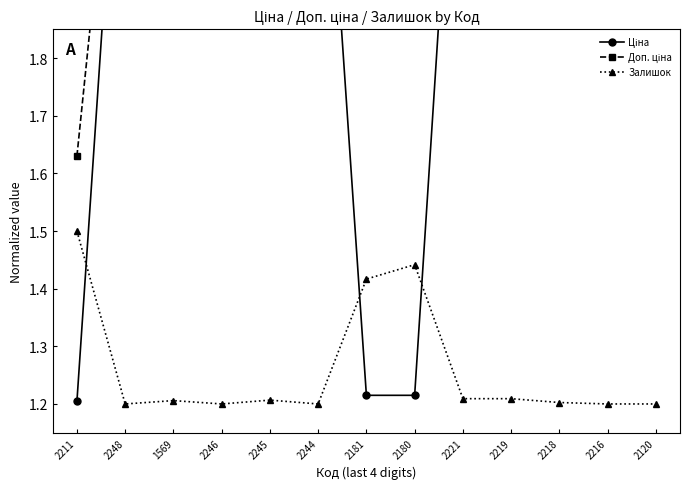

Which series has the widest spread of values?

Ціна